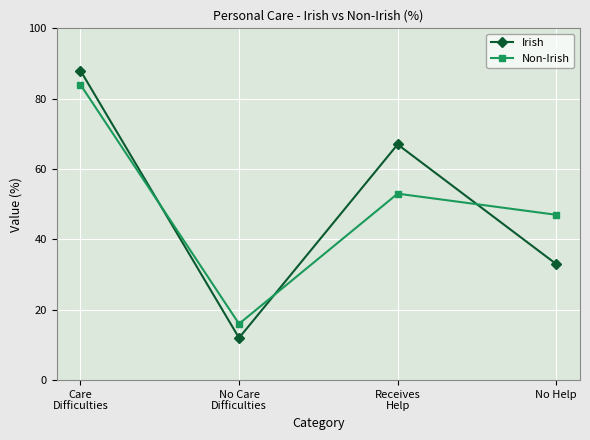

What is the highest value of the Irish series?

88